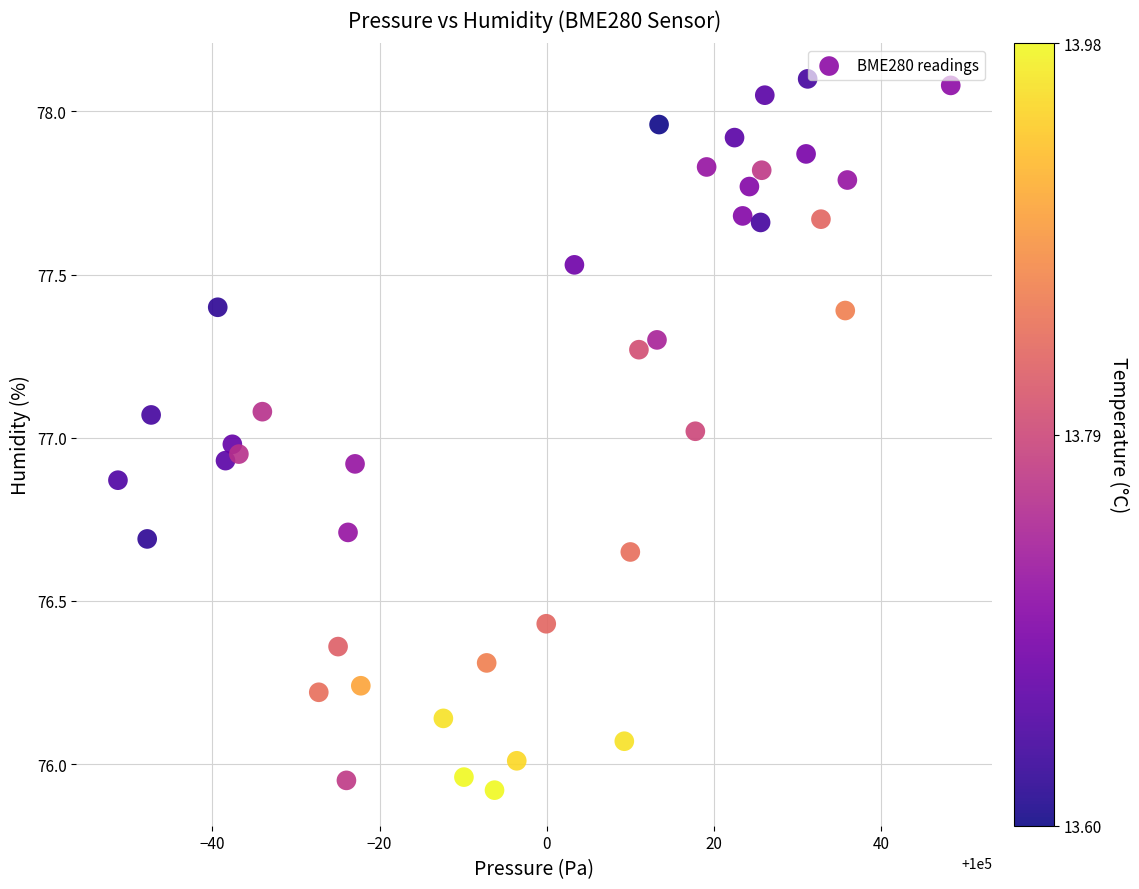

What is the range of X values (max minus min)?

99.6